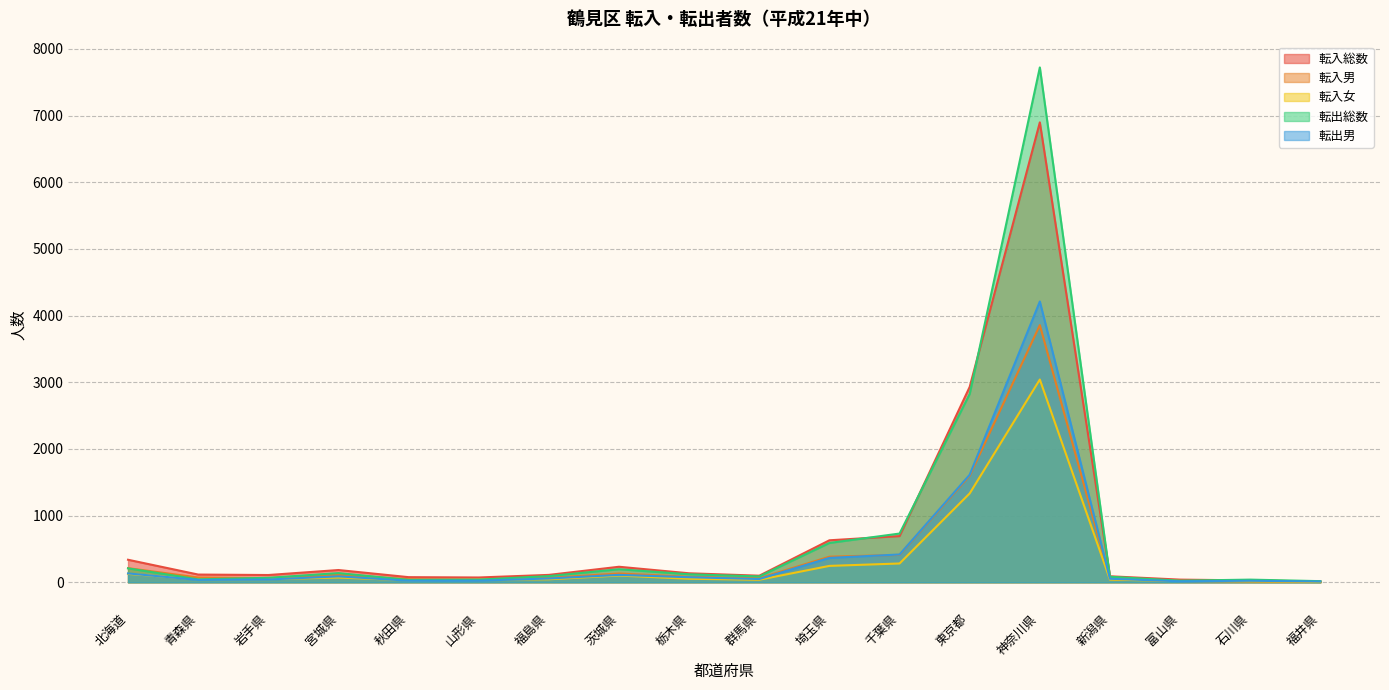

Reading right to left, transcribe all the data shown in this chart.

転入総数: 福井県=11	石川県=28	富山県=40	新潟県=90	神奈川県=6898	東京都=2931	千葉県=693	埼玉県=630	群馬県=99	栃木県=135	茨城県=233	福島県=111	山形県=72	秋田県=77	宮城県=184	岩手県=109	青森県=116	北海道=338
転入男: 福井県=5	石川県=13	富山県=19	新潟県=50	神奈川県=3857	東京都=1598	千葉県=411	埼玉県=384	群馬県=61	栃木県=82	茨城県=132	福島県=66	山形県=33	秋田県=46	宮城県=113	岩手県=62	青森県=72	北海道=212
転入女: 福井県=6	石川県=15	富山県=21	新潟県=40	神奈川県=3041	東京都=1333	千葉県=282	埼玉県=246	群馬県=38	栃木県=53	茨城県=101	福島県=45	山形県=39	秋田県=31	宮城県=71	岩手県=47	青森県=44	北海道=126
転出総数: 福井県=17	石川県=40	富山県=24	新潟県=83	神奈川県=7722	東京都=2825	千葉県=731	埼玉県=590	群馬県=88	栃木県=120	茨城県=196	福島県=93	山形県=40	秋田県=36	宮城県=138	岩手県=67	青森県=44	北海道=209
転出男: 福井県=12	石川県=23	富山県=15	新潟県=53	神奈川県=4211	東京都=1613	千葉県=417	埼玉県=366	群馬県=49	栃木県=76	茨城県=111	福島県=57	山形県=25	秋田県=24	宮城県=89	岩手県=42	青森県=36	北海道=133